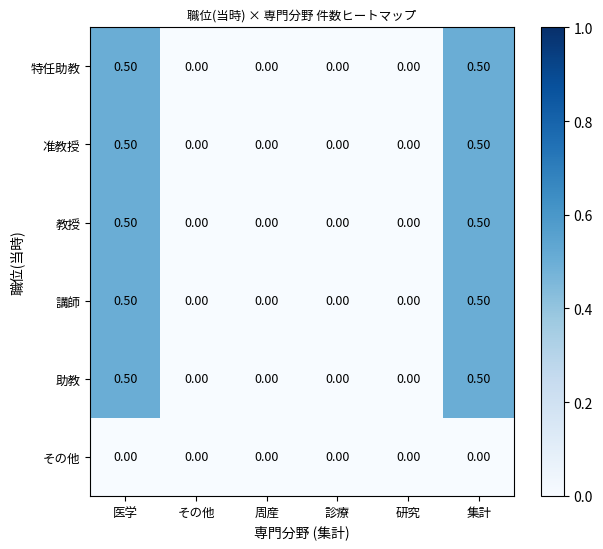

Is the value of 助教 at 研究 greater than the value of 教授 at 集計?

No